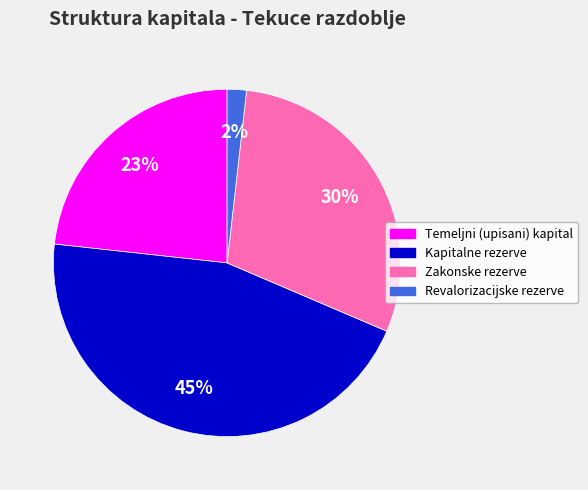

Is there a majority slice in this chart?

No